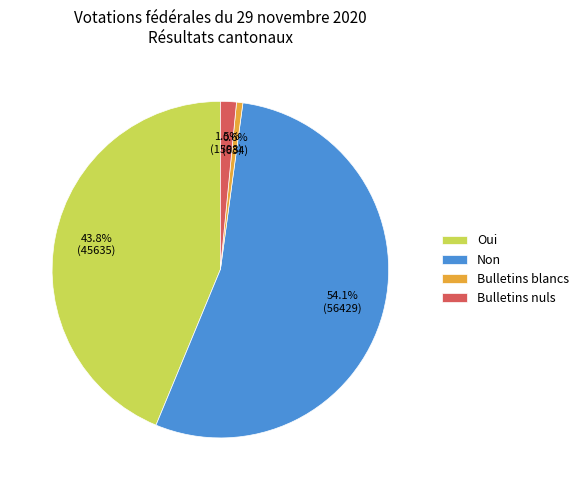

To the nearest percent, what is the average slice percentage?

25%